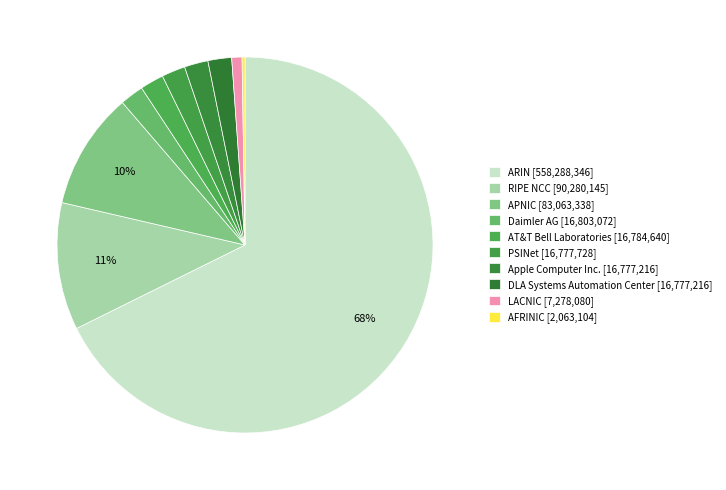

Combined, what portion of the pie is DLA Systems Automation Center and RIPE NCC?

13.0%